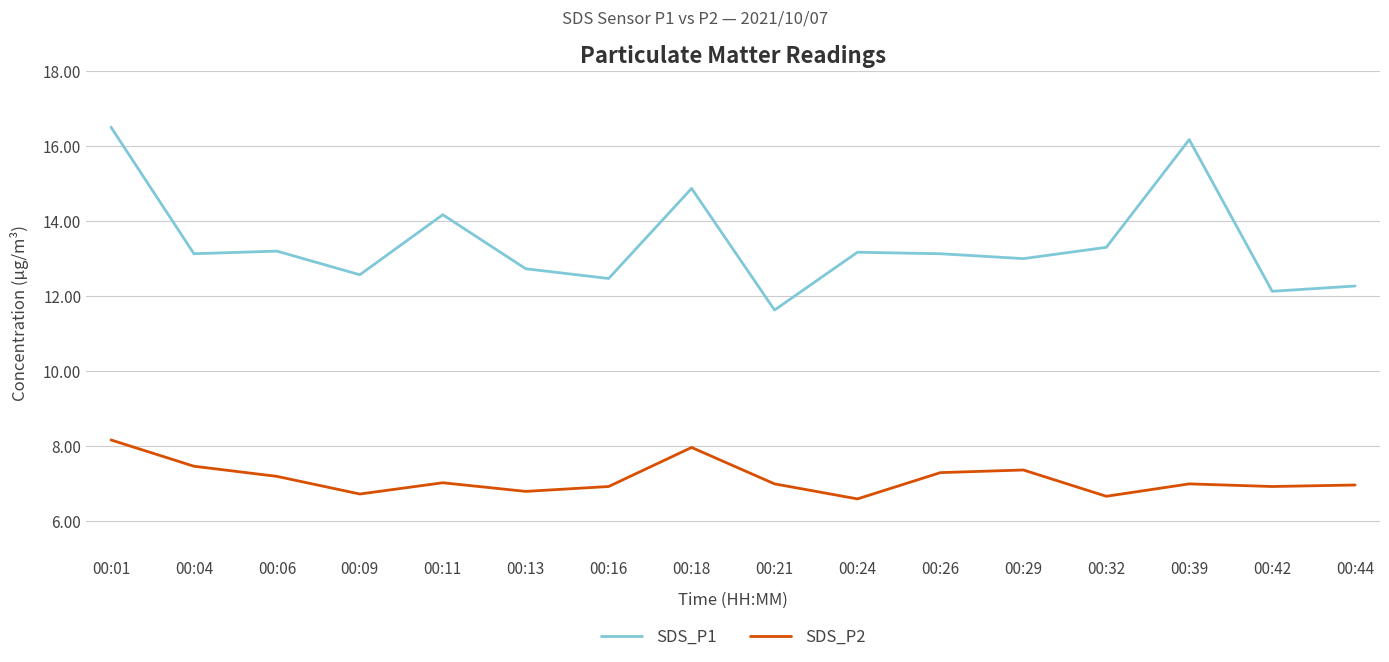

What value does the SDS_P1 series have at 00:21?

11.6